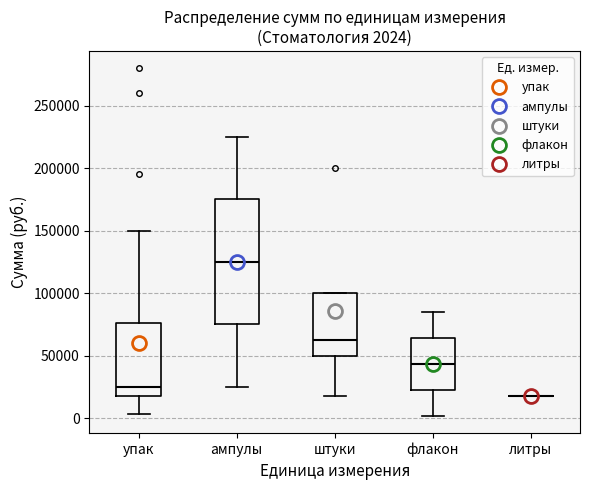

Which box is the tallest, from its lower edge to its upper edge?

ампулы